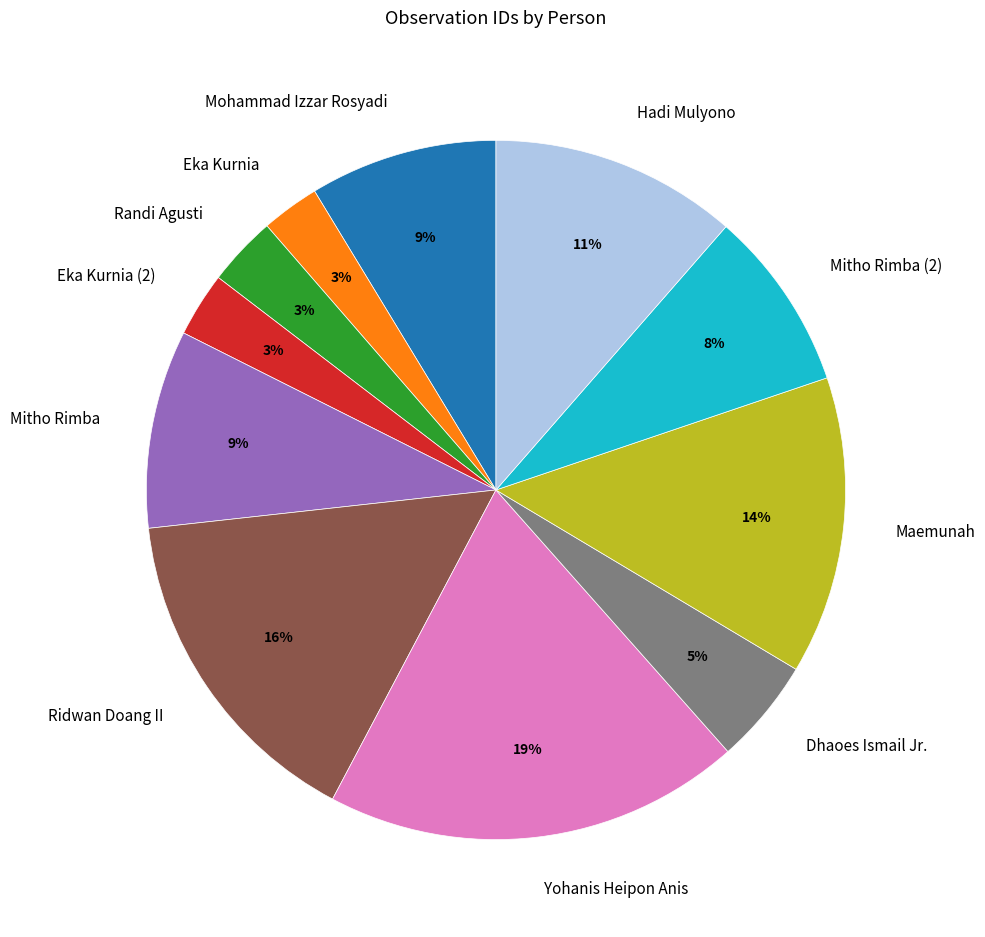

True or false: Dhaoes Ismail Jr. accounts for 5% of the total.

True